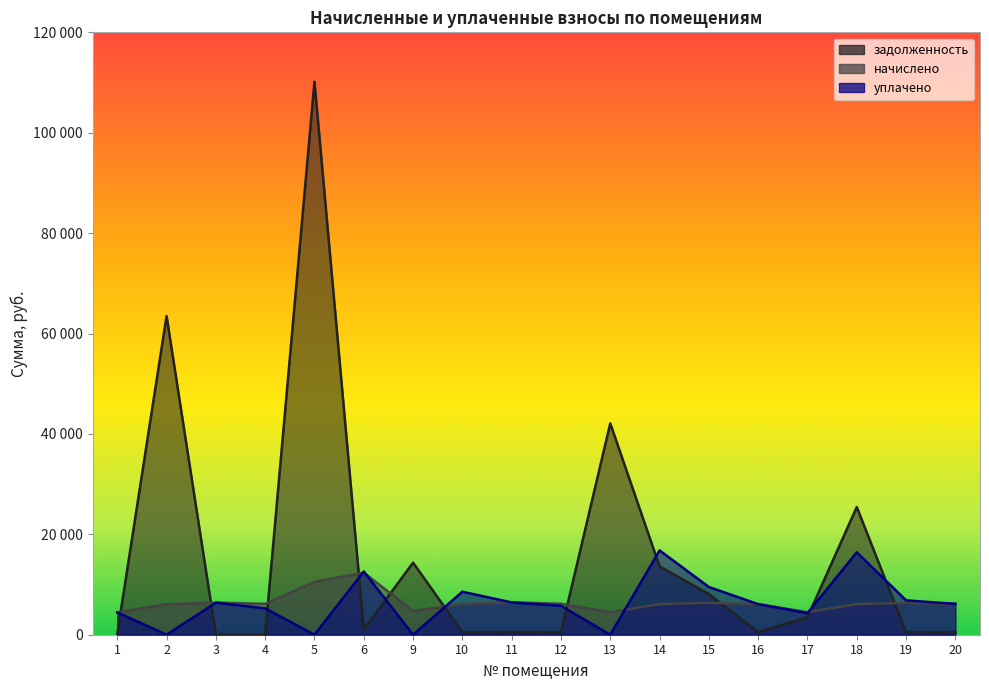

What are all the series names shown in the legend?

задолженность, начислено, уплачено